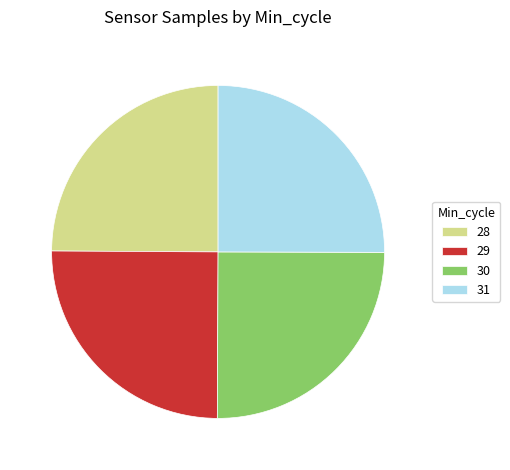

The 29 slice represents 18% of the pie. True or false?

False